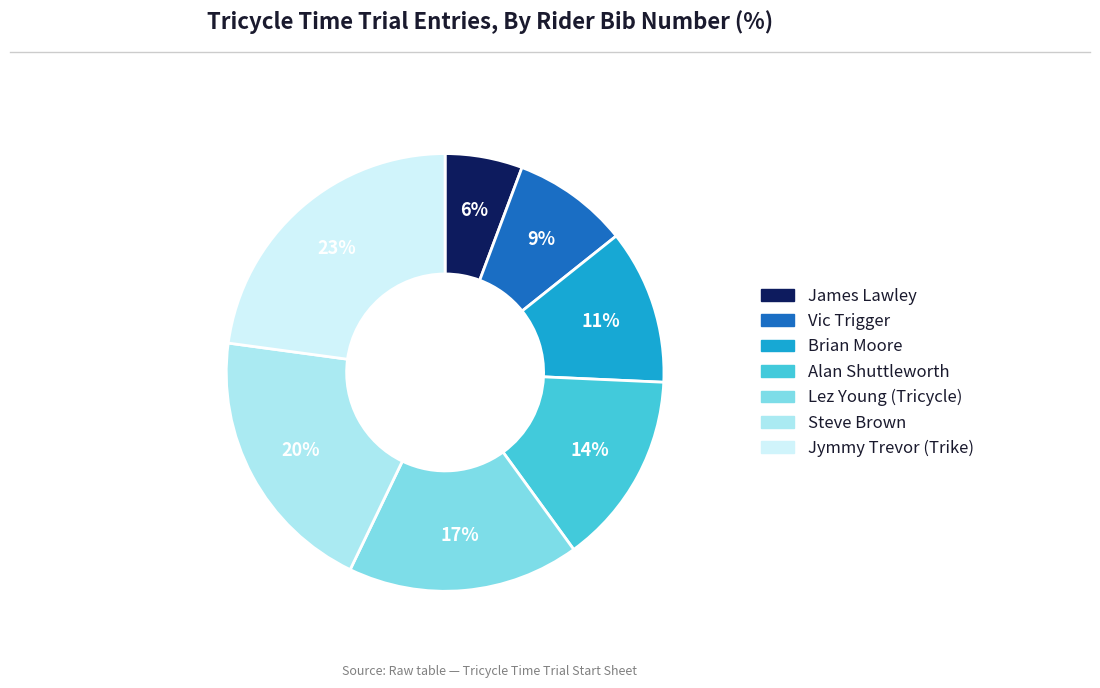

How many slices are in this pie chart?

7